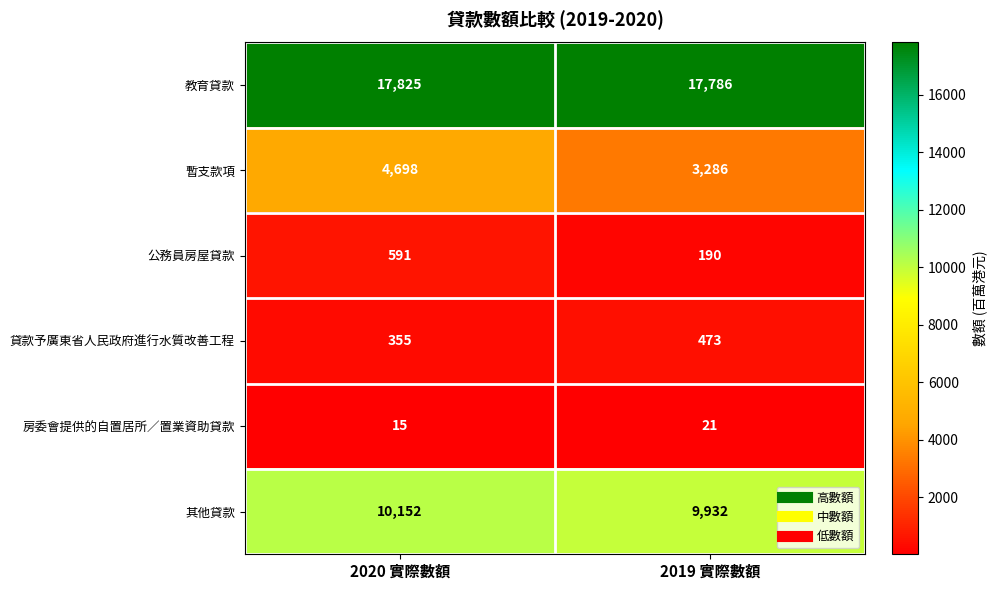

What is the greatest value displayed?

17825